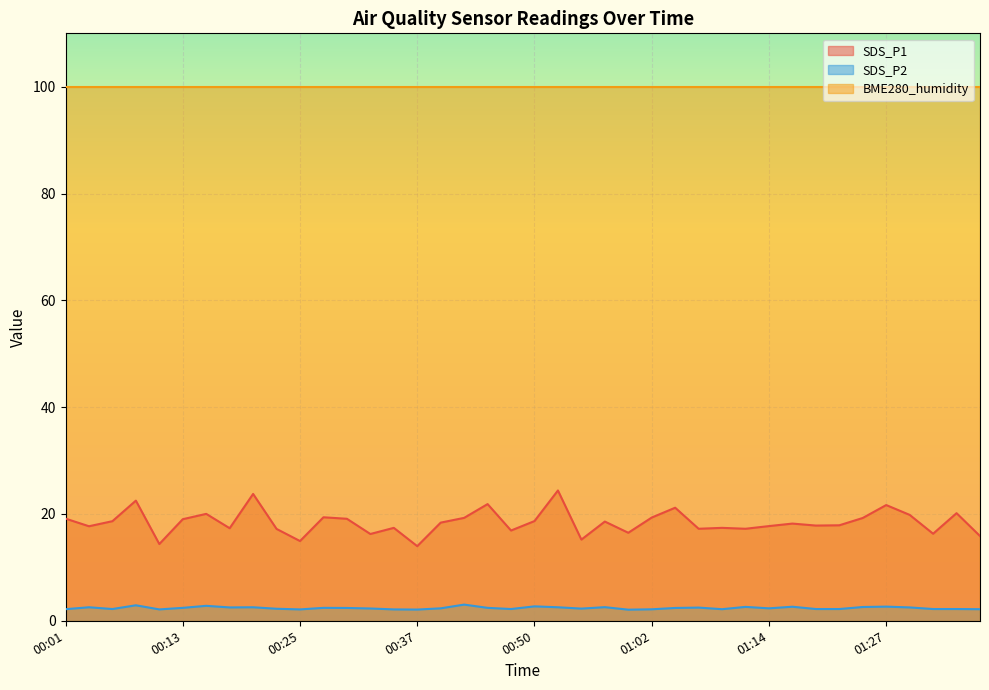

True or false: SDS_P2 and SDS_P1 cross at least once.

False